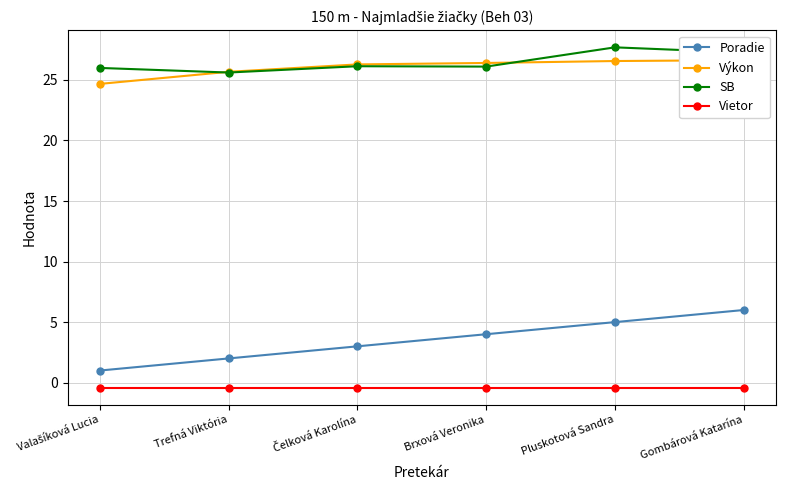

Does the chart display data point markers on the line(s)?

Yes